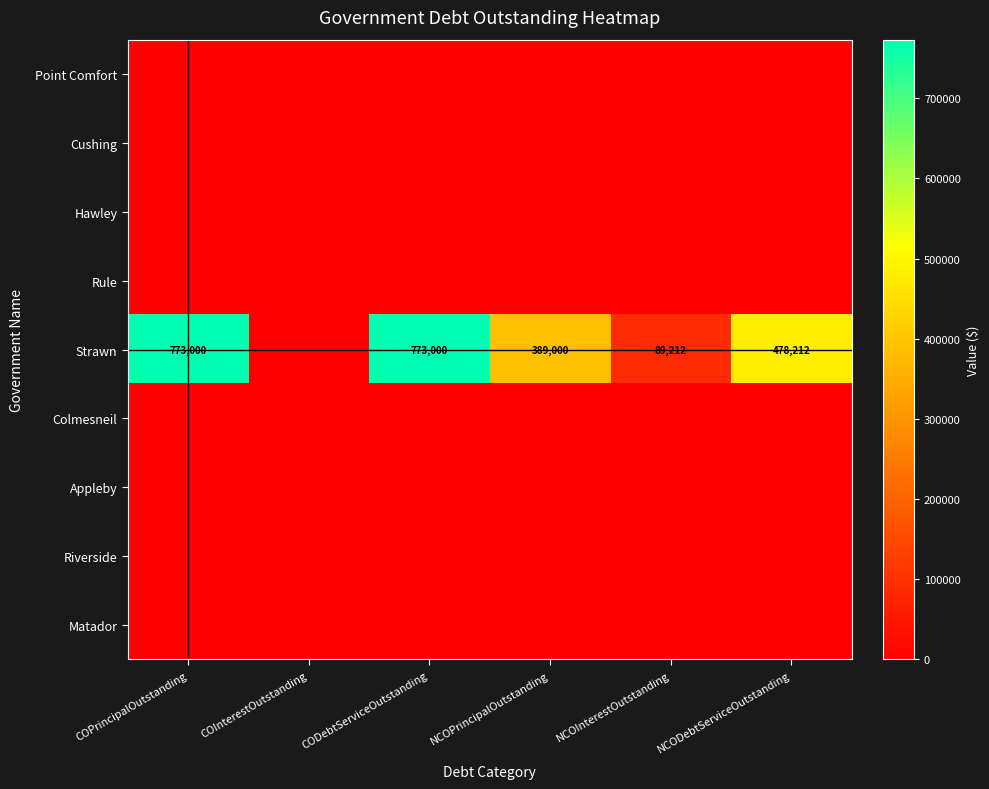

Which series has the largest total across all categories?

Strawn